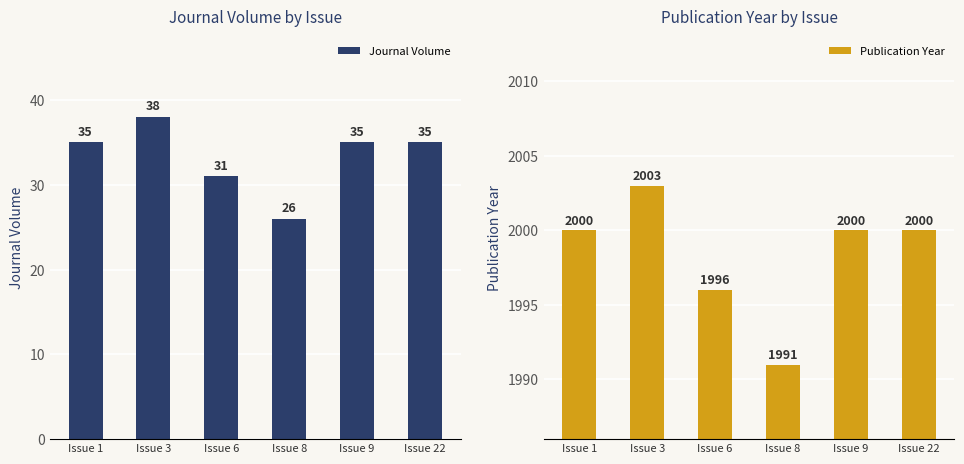

What is the approximate value of Journal Volume at Issue 3, to the nearest 5?

40